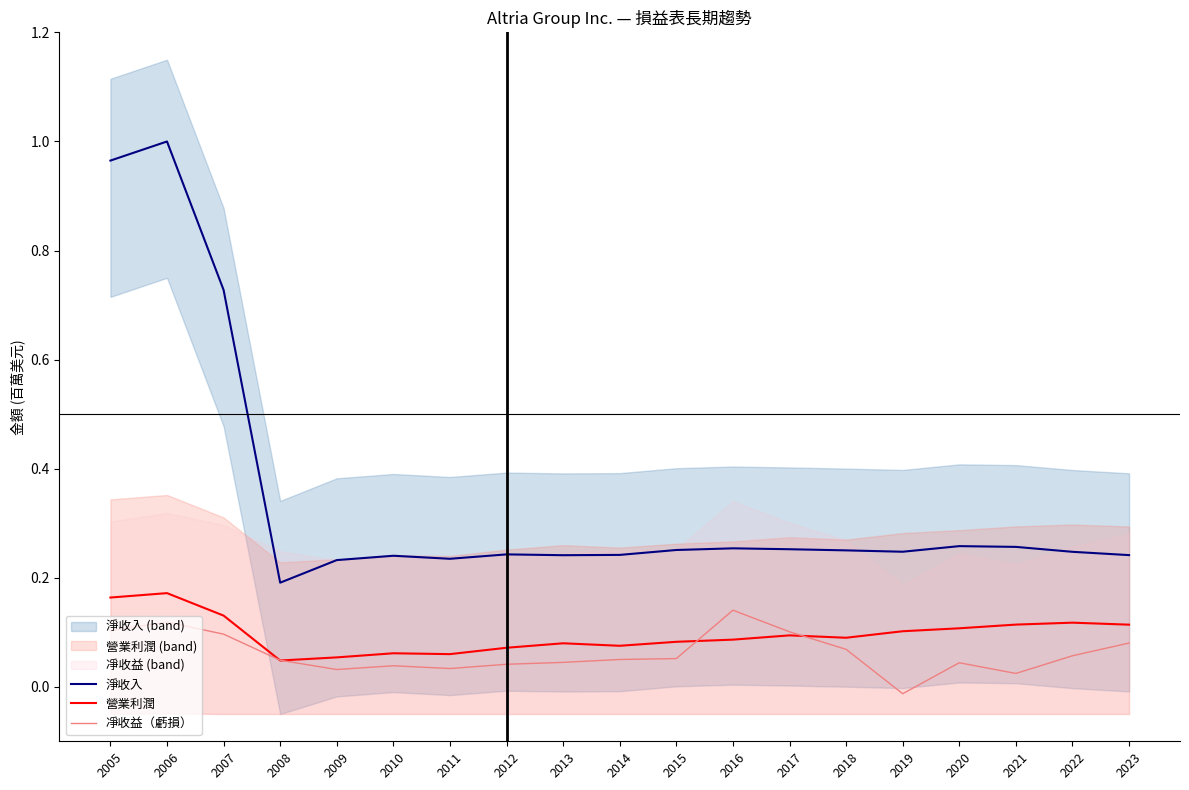

At which category does the chart reach its peak across all series?

2006